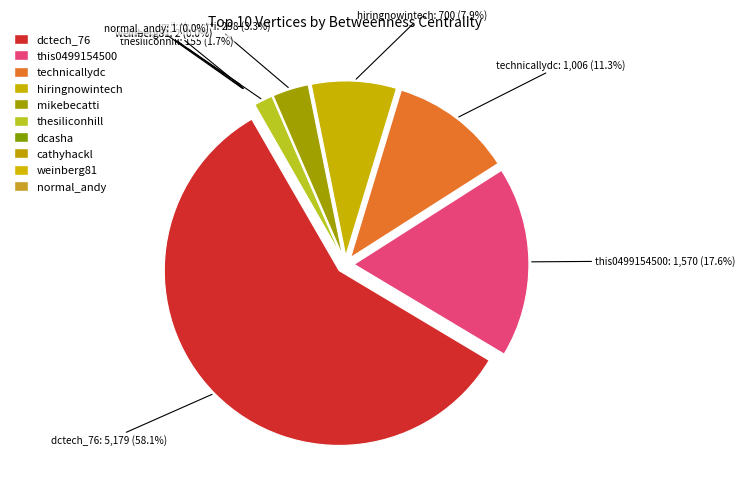

How many slices are in this pie chart?

10